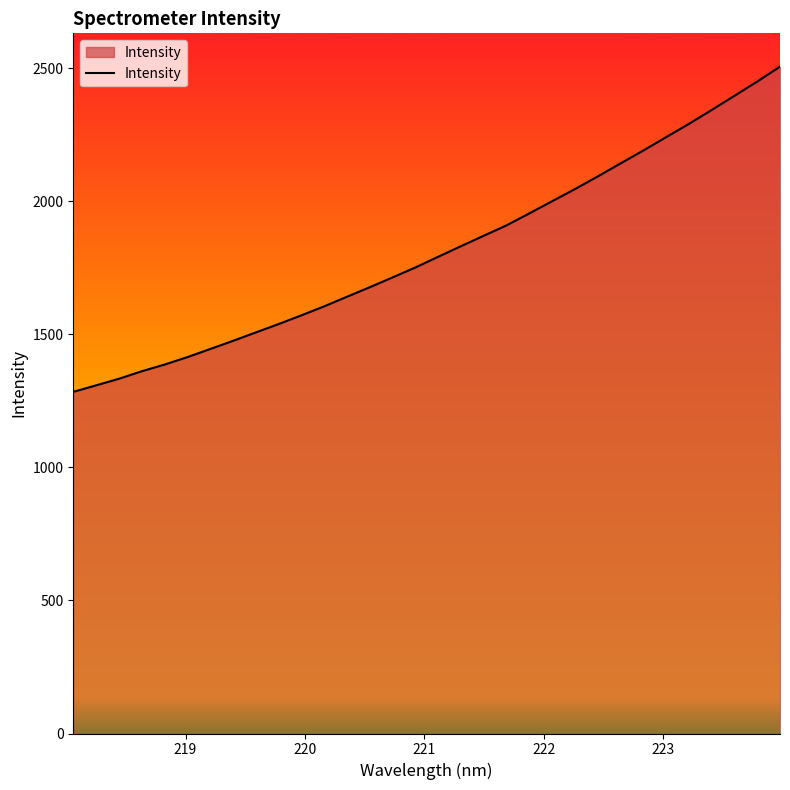

What is the sum of all values?

58085.2